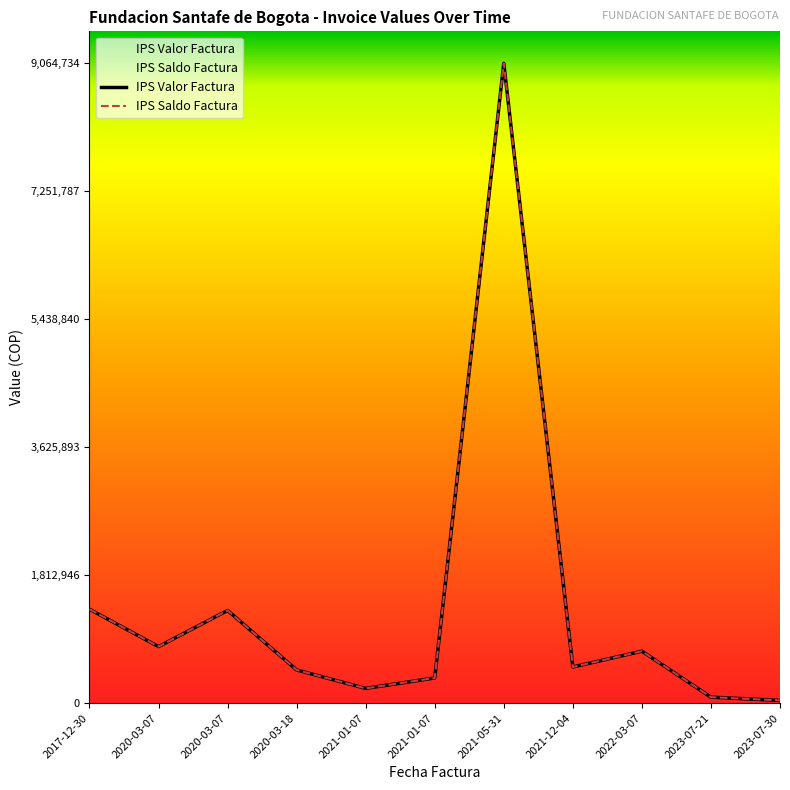

What is the label of the 2nd point from the left?

2020-03-07